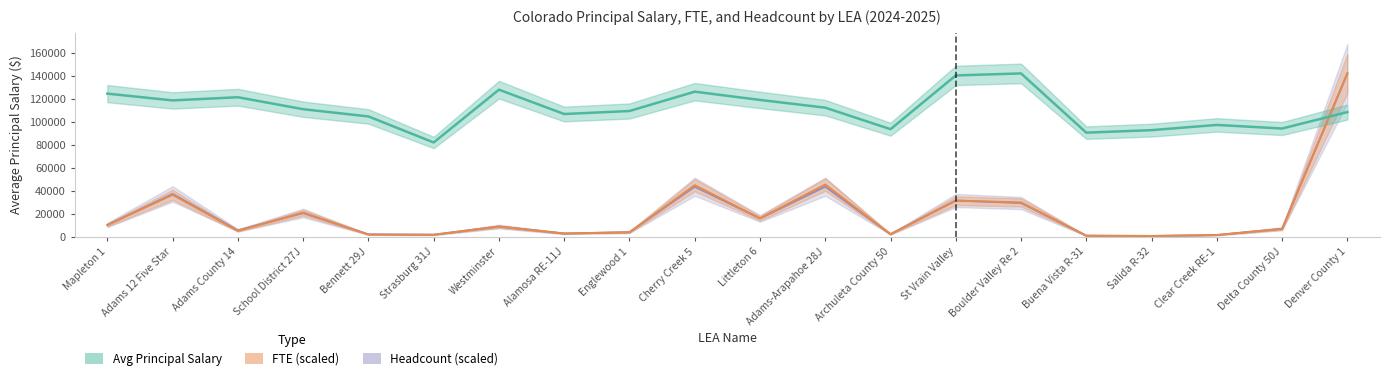

True or false: avg_salary has a value of 72522.8 at Westminster.

False